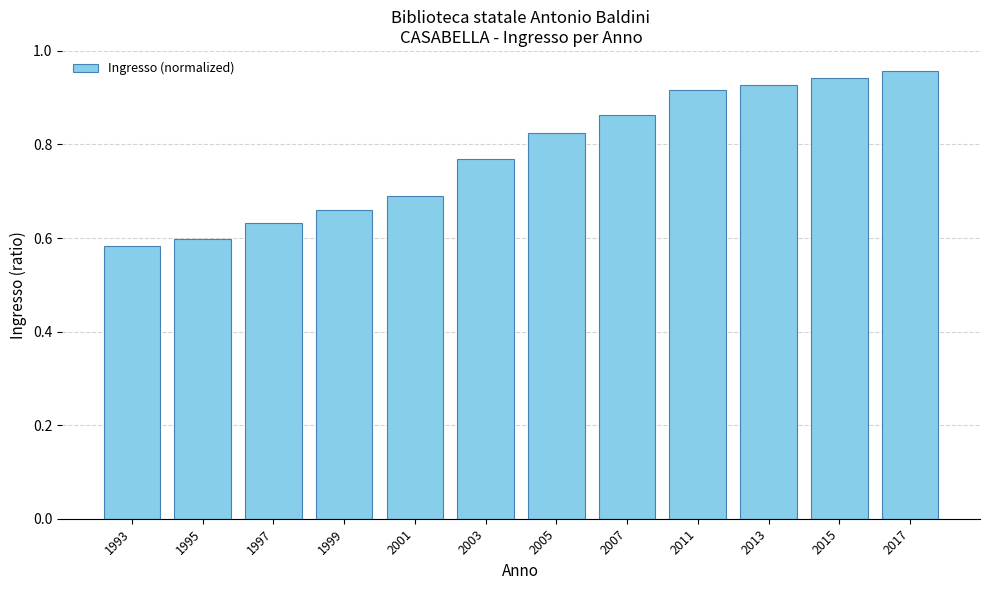

Is it true that the value at 1997 is 0.4?

False